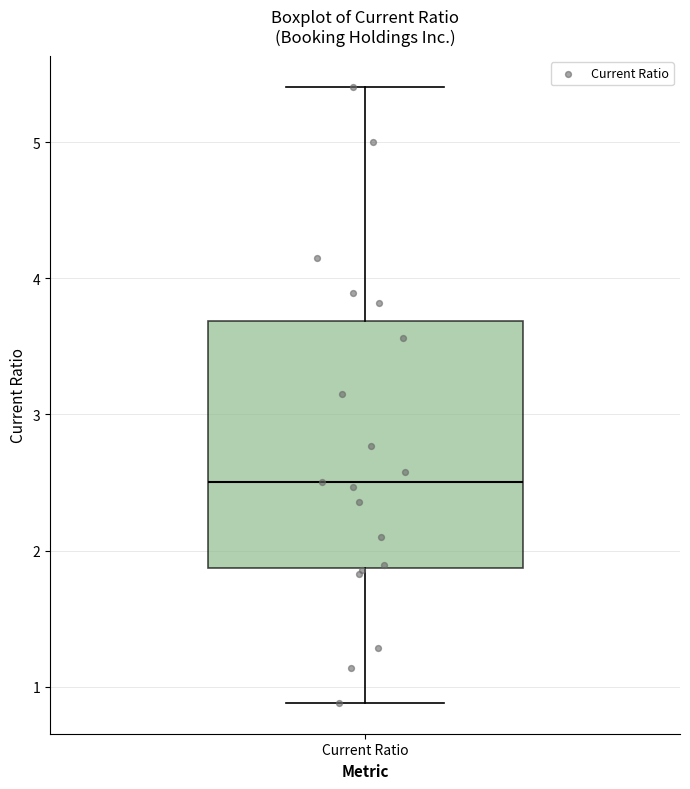

Read this box plot against the y-axis: the position of the median line, the range covered by the box, and the ends of both whiskers. The values are not printed on the chart, so give them approximately, as read against the axis.

median 2.5, box 1.9 to 3.7, whiskers 0.9 to 5.4